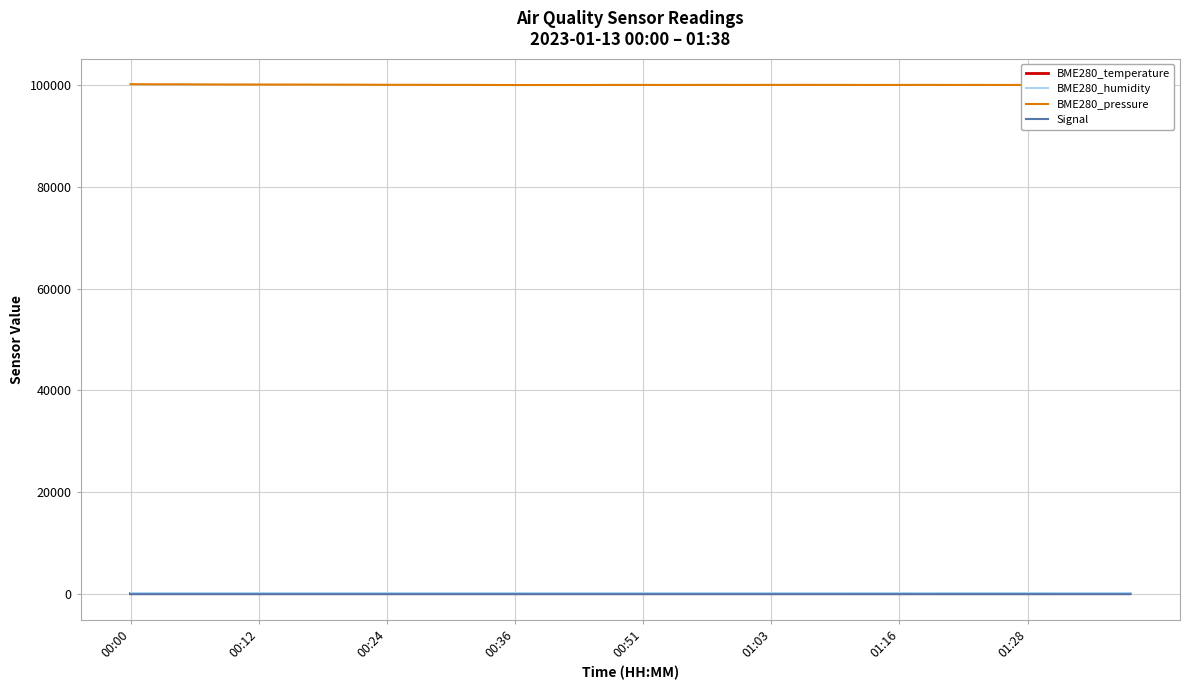

At which label does BME280_temperature reach its minimum?

39